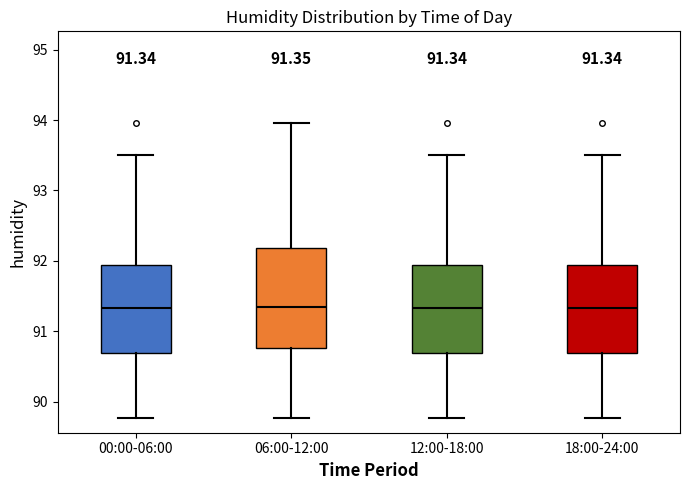

Comparing the boxes themselves (not the whiskers), which one is the tallest?

06:00-12:00